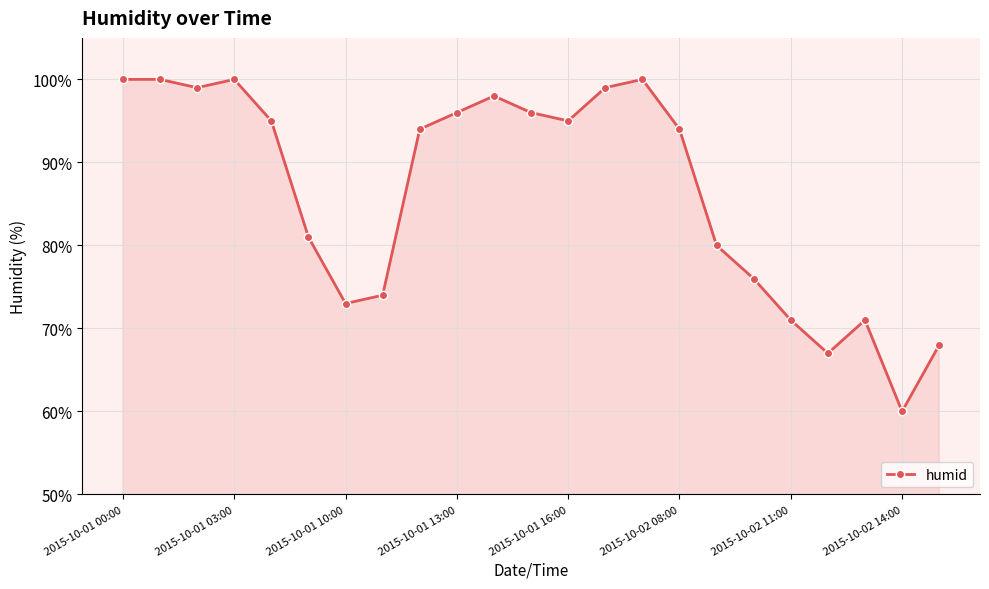

What is the value of the 5th point from the left?

95